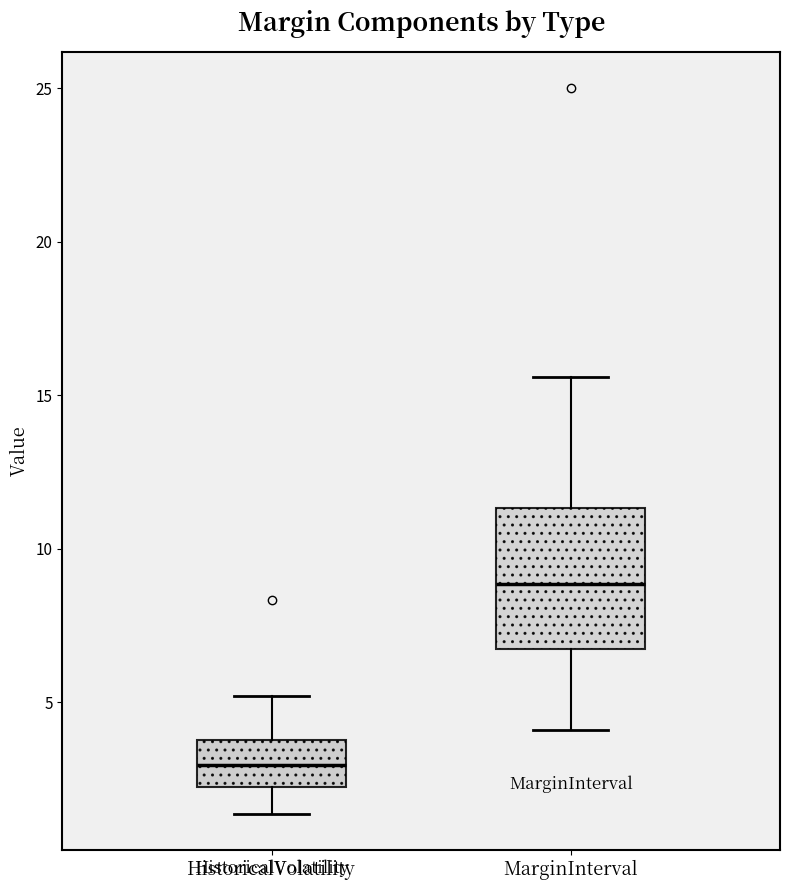

Reading left to right, read every box against the y-axis: the position of its median line, the range the box covers, and the ends of its whiskers. The values are not printed on the chart, so give them approximately, as read against the axis.

HistoricalVolatility: median 3.0, box 2.5 to 4.0, whiskers 1.5 to 5.0
MarginInterval: median 9.0, box 7.0 to 11.5, whiskers 4.0 to 15.5